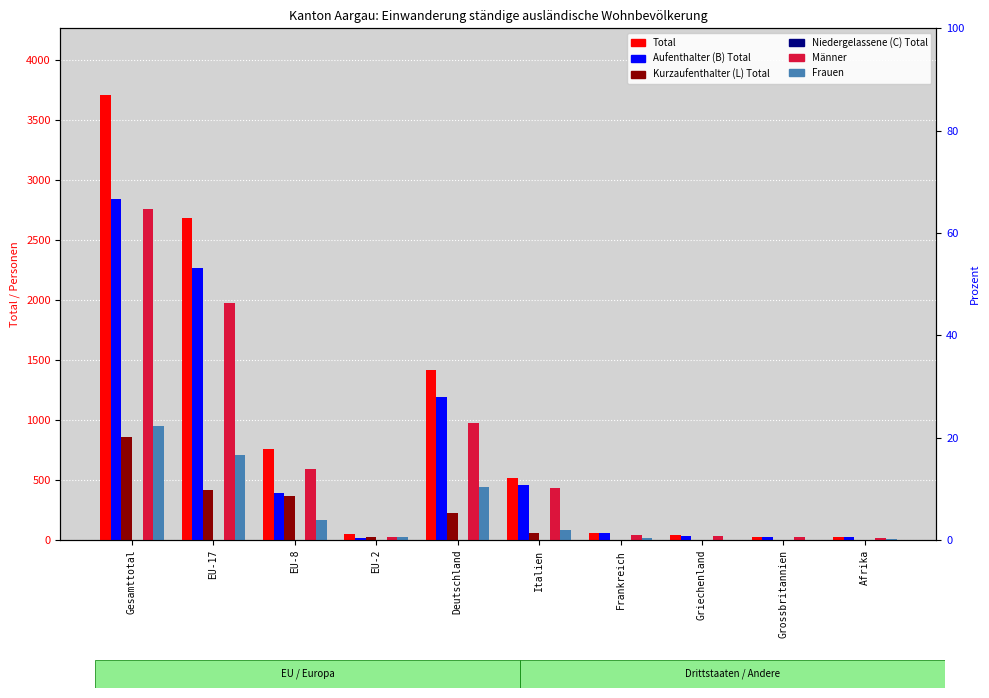

What position from the left is Frankreich?

7